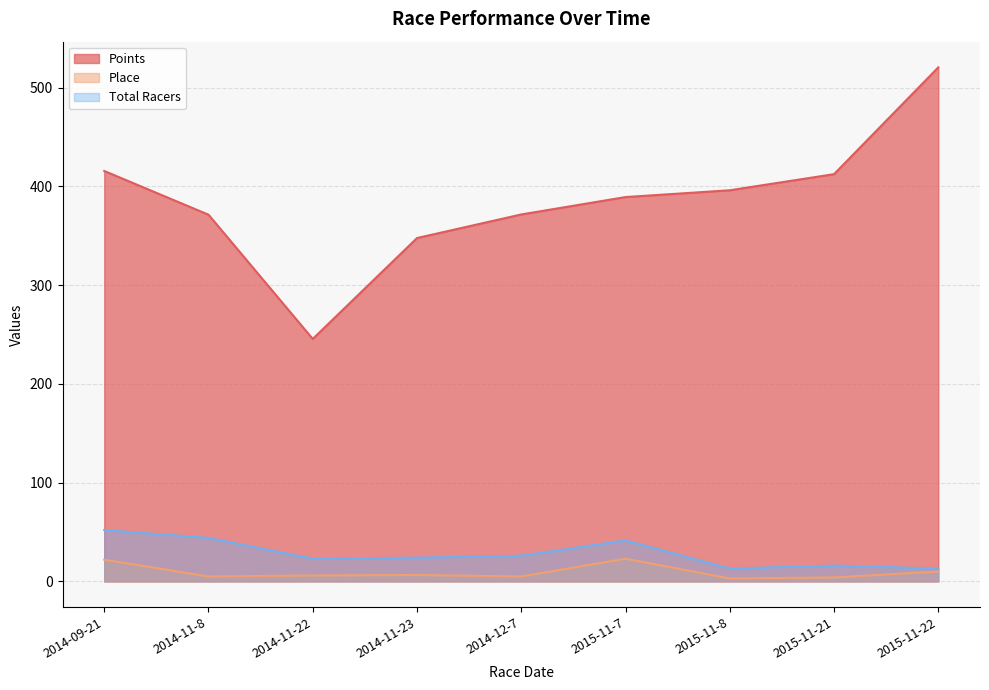

At which category does the chart reach its minimum across all series?

2015-11-8